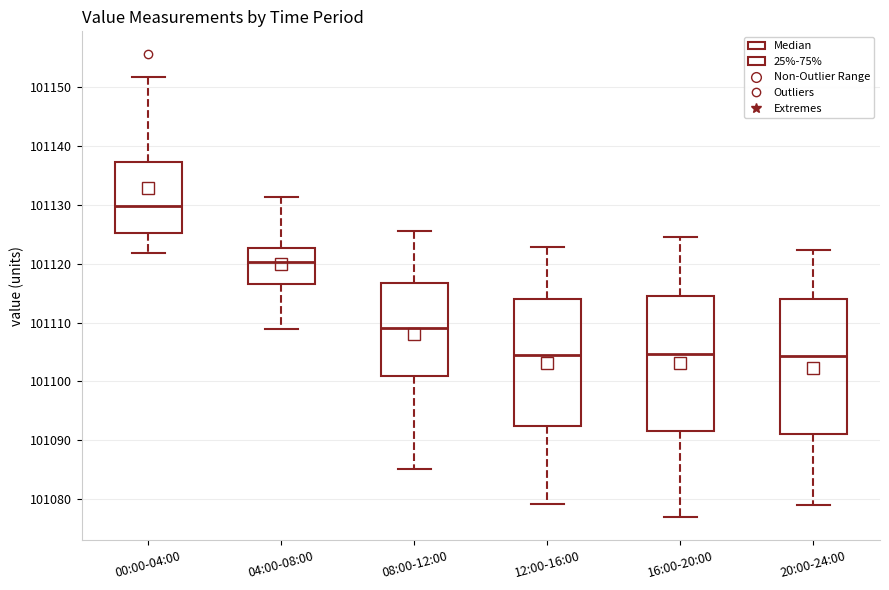

Reading left to right, transcribe this box plot: for each box, give where its median line is, the range the box spans, and where its two whiskers end, as read against the y-axis. The values are not printed on the chart, so give them approximately, as read against the axis.

00:00-04:00: median 101130, box 101125 to 101137, whiskers 101122 to 101152
04:00-08:00: median 101120, box 101117 to 101123, whiskers 101109 to 101131
08:00-12:00: median 101109, box 101101 to 101117, whiskers 101085 to 101126
12:00-16:00: median 101105, box 101092 to 101114, whiskers 101079 to 101123
16:00-20:00: median 101105, box 101092 to 101115, whiskers 101077 to 101125
20:00-24:00: median 101104, box 101091 to 101114, whiskers 101079 to 101122